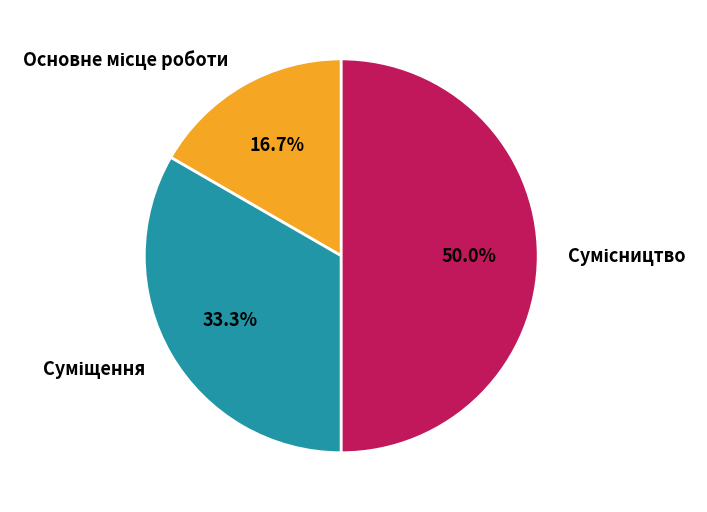

True or false: Суміщення accounts for 33% of the total.

True